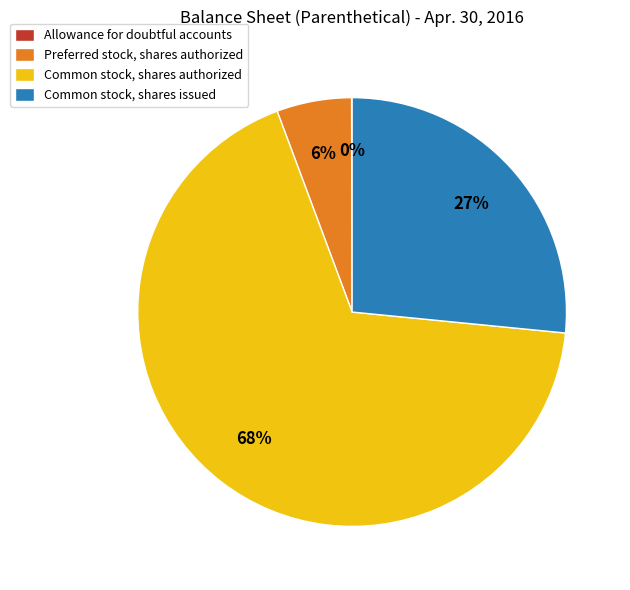

Which slice is the largest?

Common stock, shares authorized